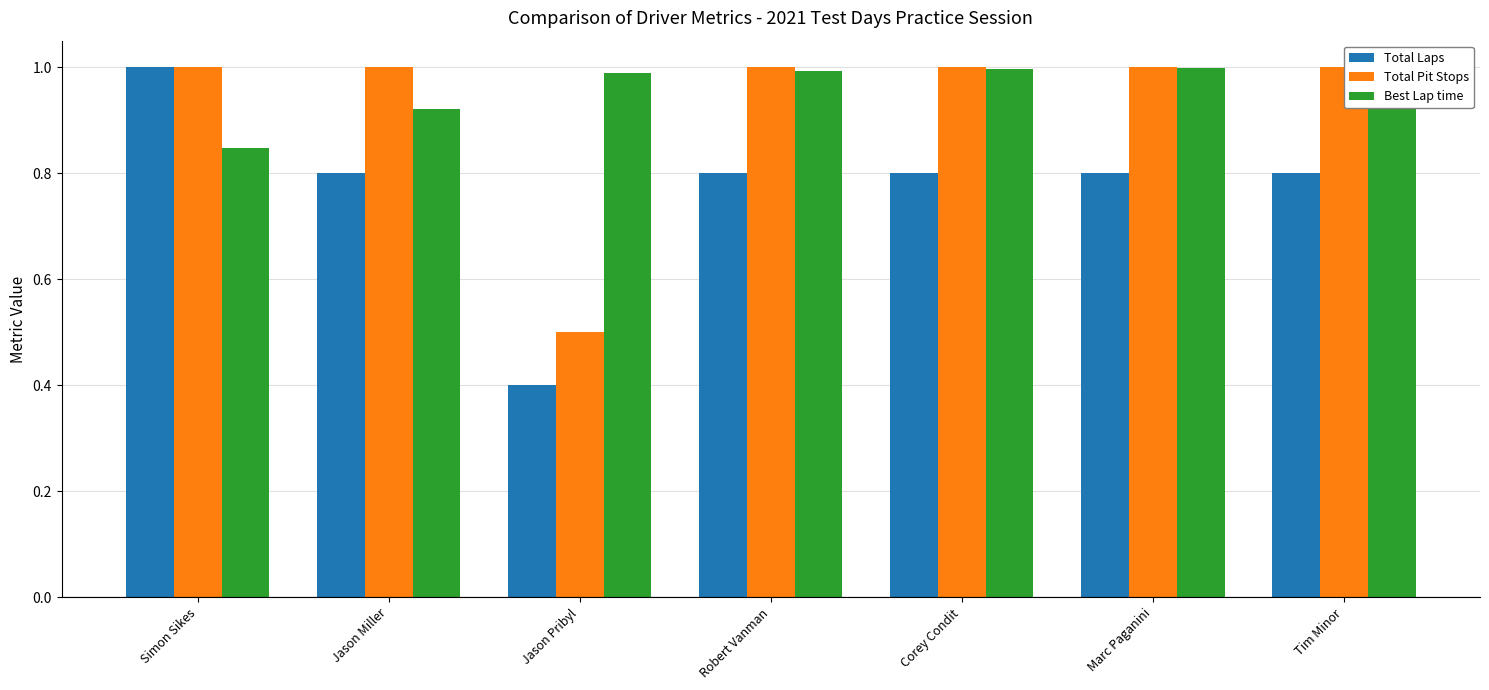

What is the spread (max minus min) of values at Tim Minor?

0.2